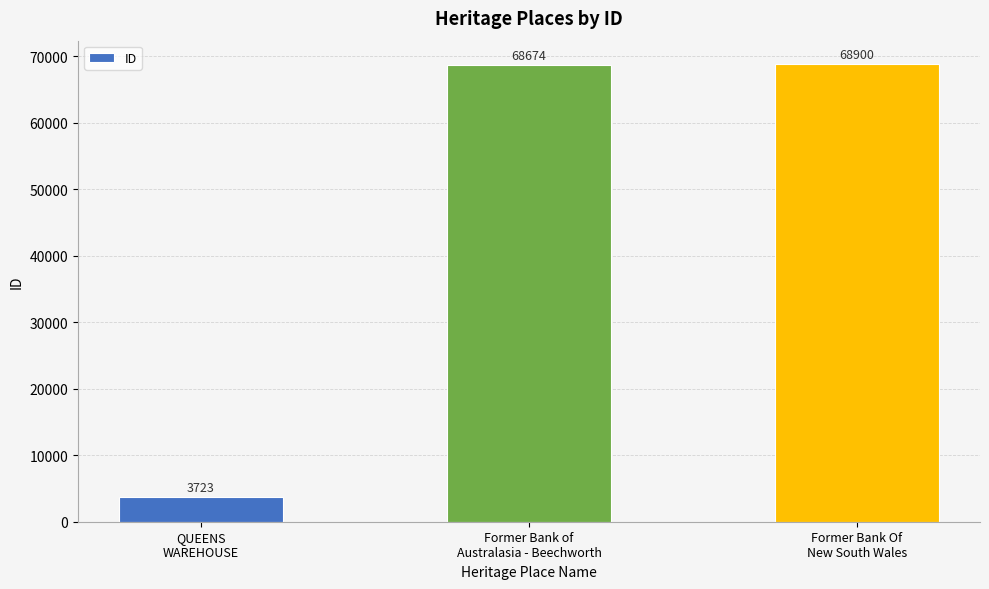

Which has a higher value, QUEENS
WAREHOUSE or Former Bank of
Australasia - Beechworth?

Former Bank of
Australasia - Beechworth